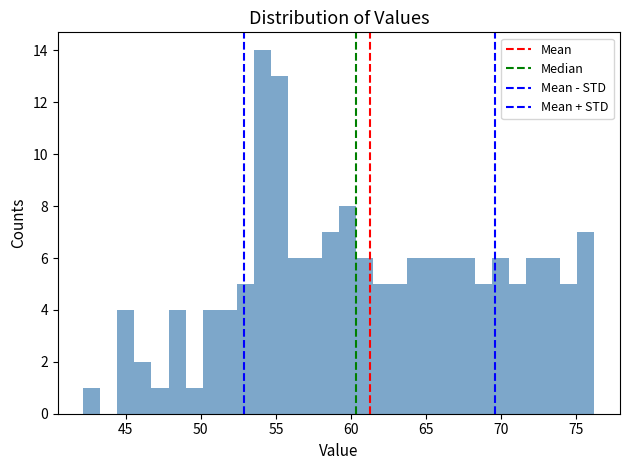

Around what value on the x-axis is the tallest bar? Give the approximate position of its centre, as read against the axis.

54.0